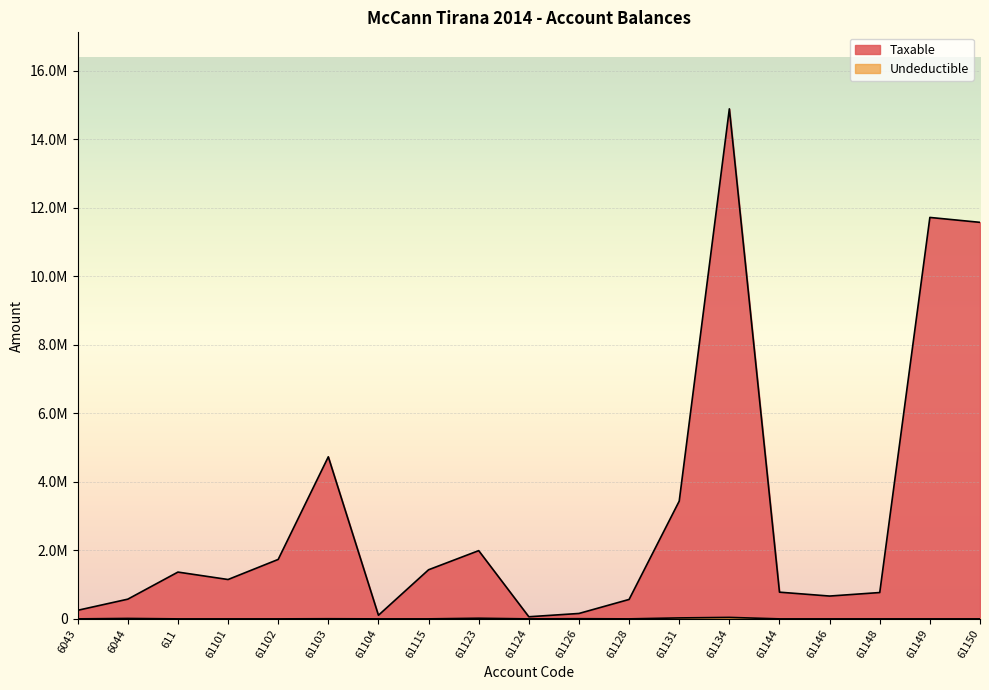

Does the chart display data point markers on the line(s)?

No